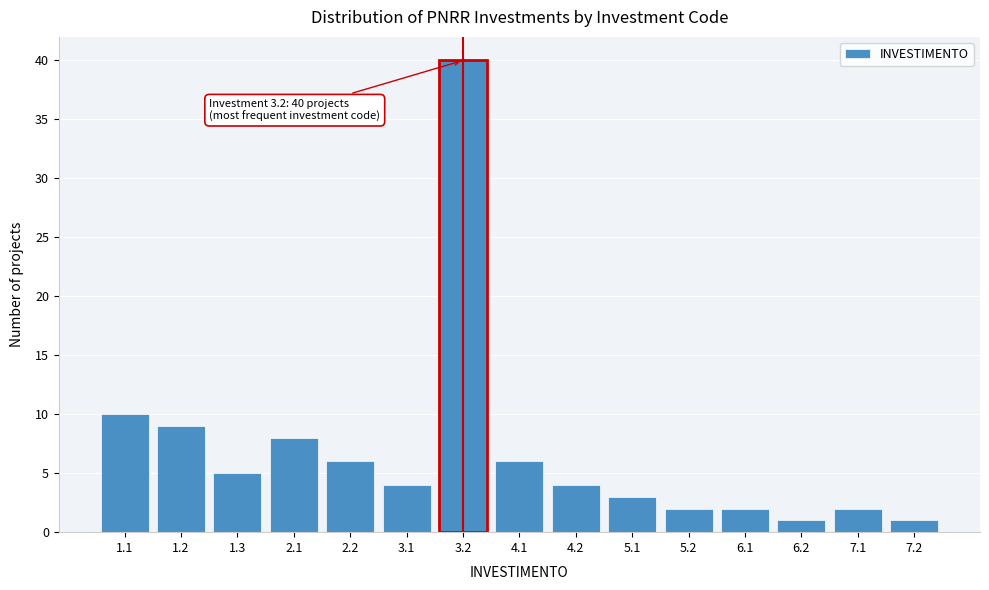

Reading left to right, list all the values displayed in this chart.

10	9	5	8	6	4	40	6	4	3	2	2	1	2	1